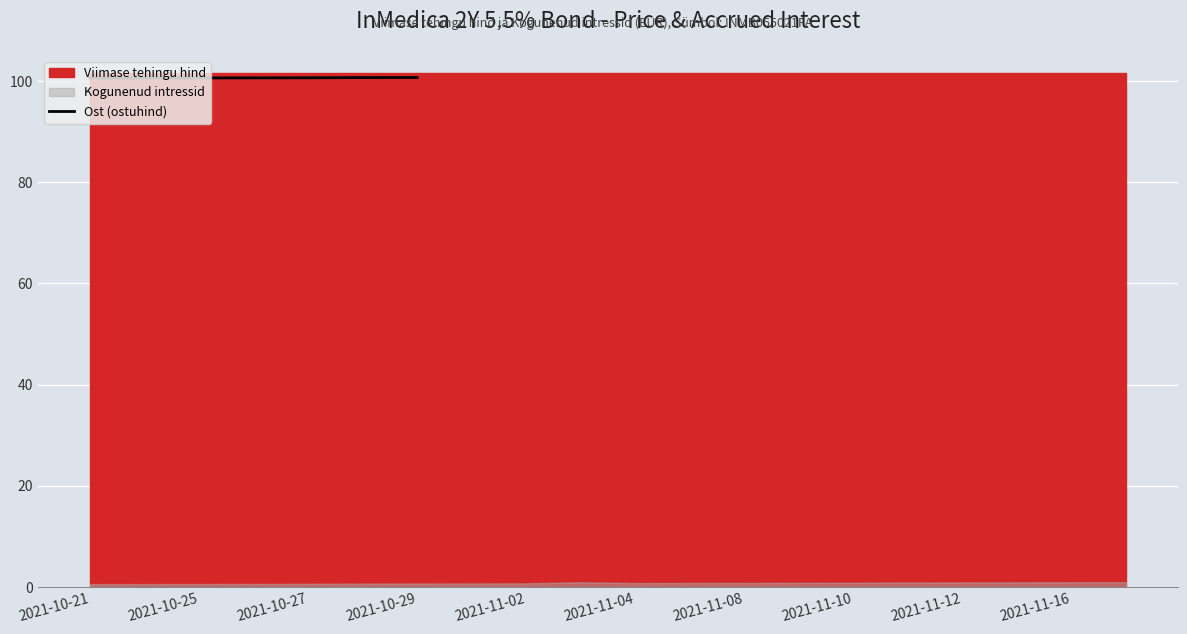

Which category has the lowest value across all series?

2021-10-21